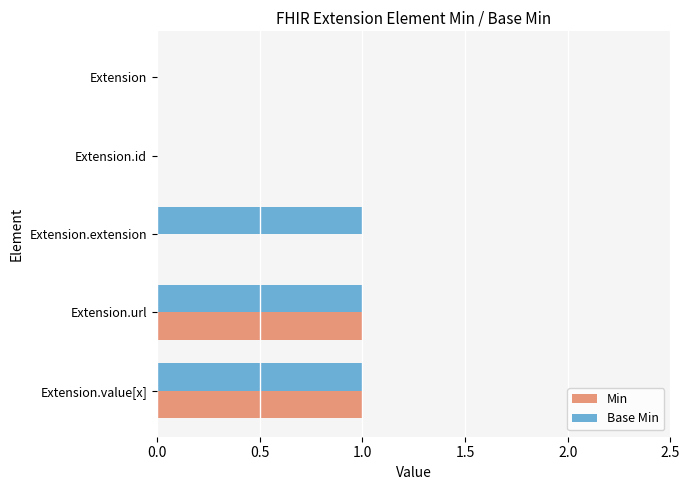

What is the sum of all Base Min values?

3